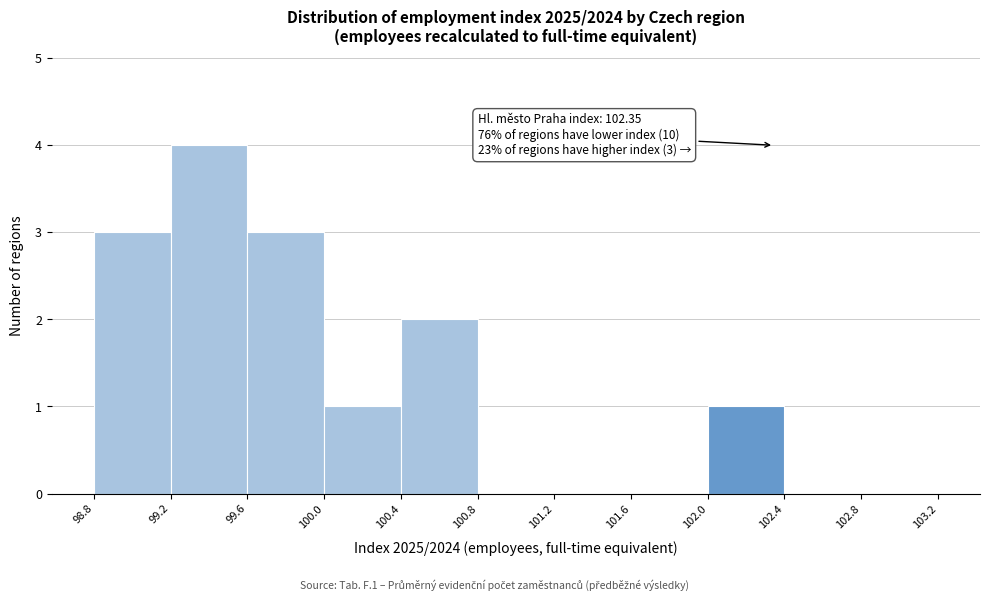

Over which range of the x-axis is the bar tallest?

99.2 to 99.6